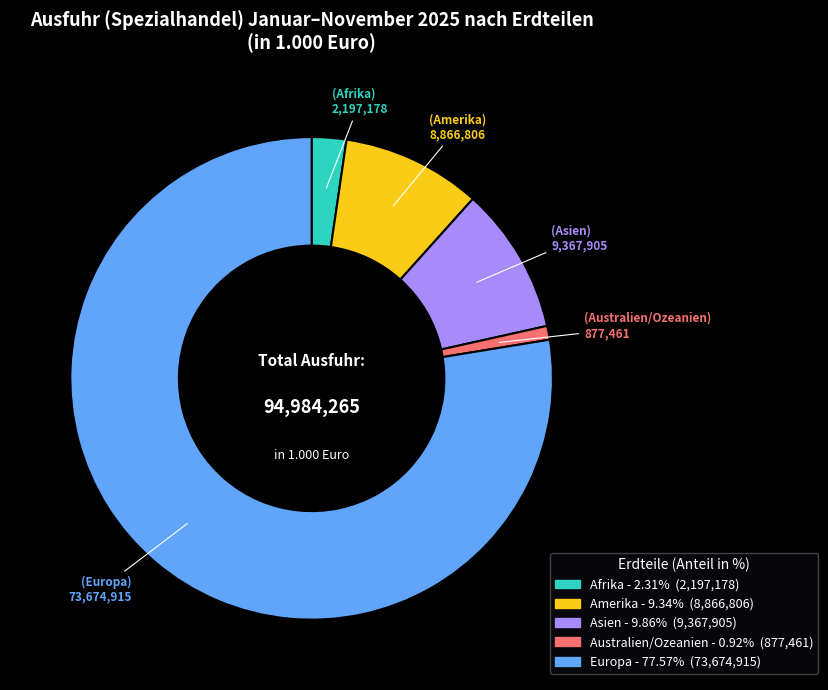

Does Asien account for over 50% of the chart?

No